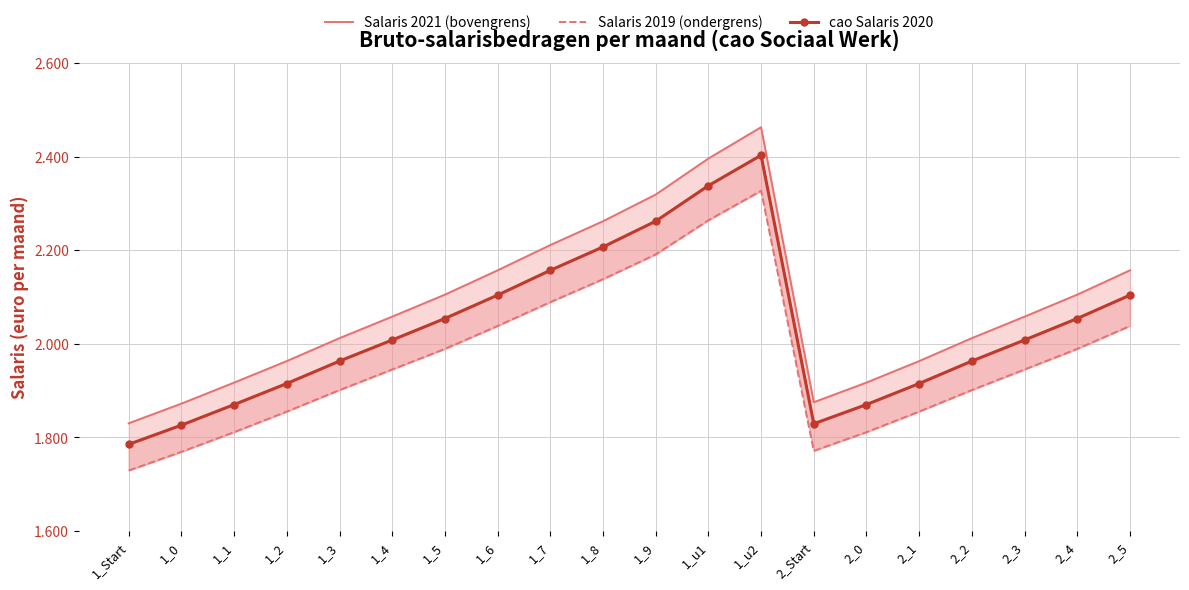

At how many categories does at least one series exceed 2345?

2